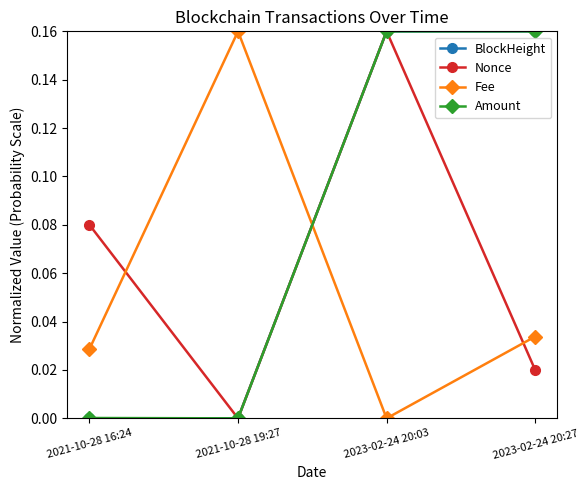

In Fee, how many points are higher than both neighbors (excluding endpoints)?

1